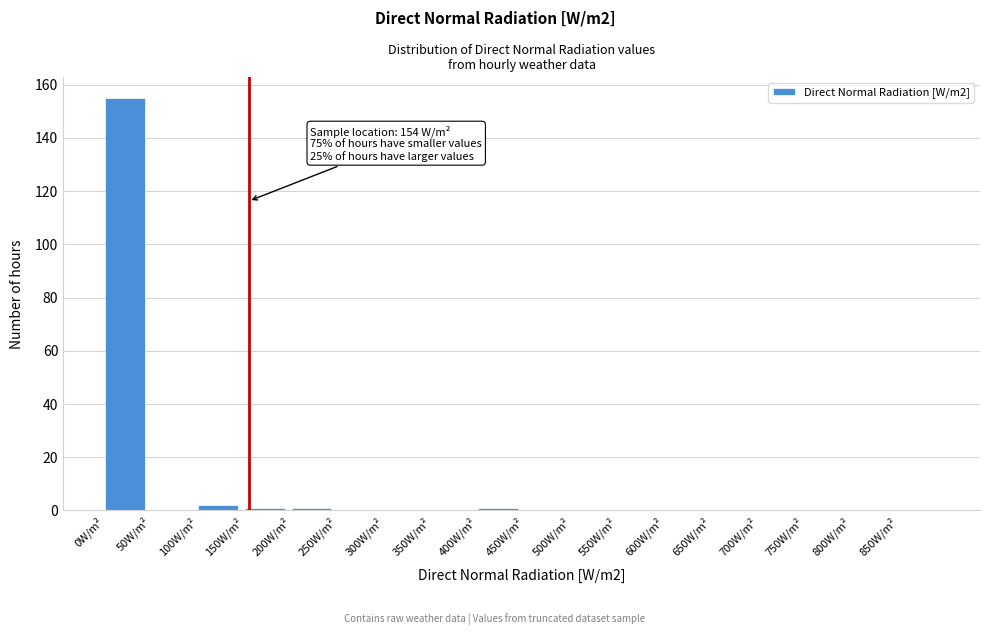

Which range on the x-axis has the tallest bar?

0 to 50